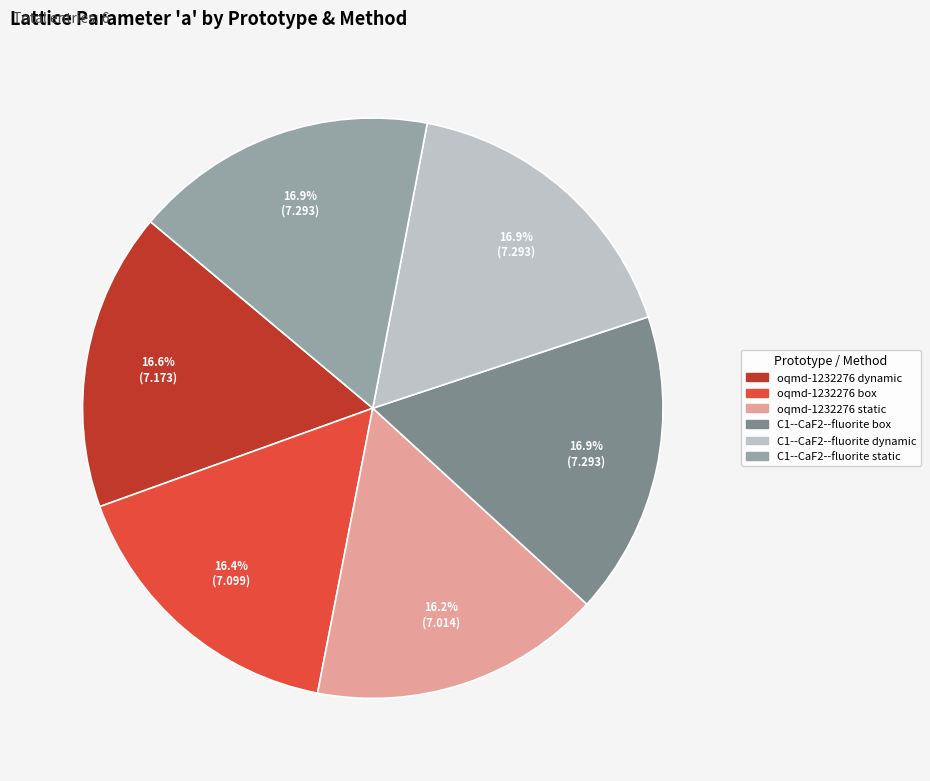

Is there any slice that represents more than half of the pie?

No